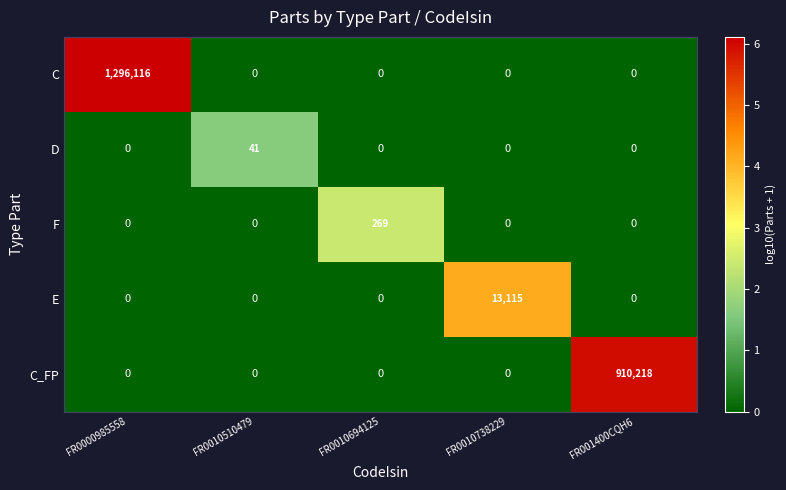

Is it true that D equals 0 at FR0000985558?

True